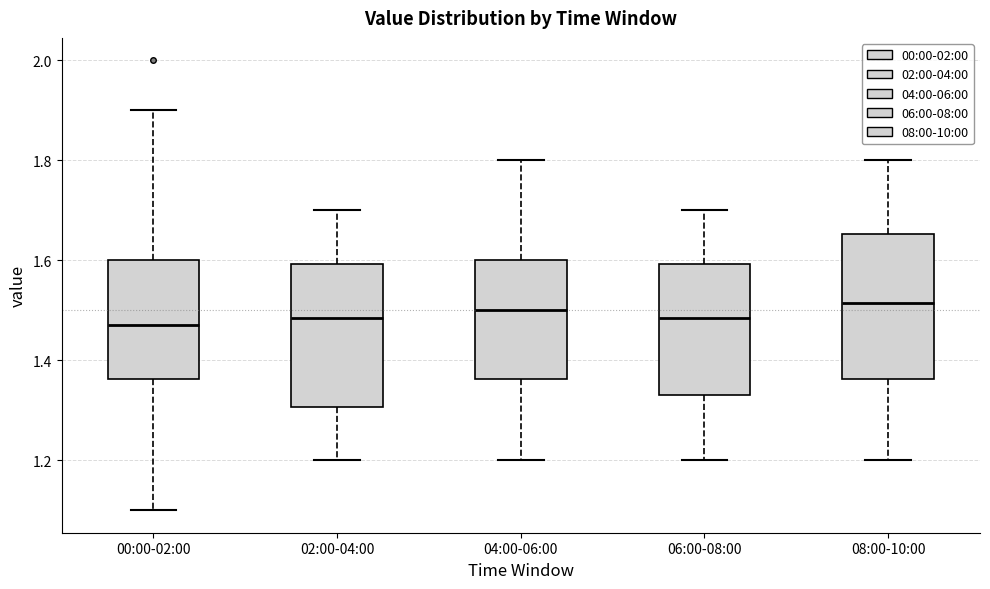

Reading left to right, read every box against the y-axis: the position of its median line, the range the box covers, and the ends of its whiskers. The values are not printed on the chart, so give them approximately, as read against the axis.

00:00-02:00: median 1.48, box 1.36 to 1.60, whiskers 1.10 to 1.90
02:00-04:00: median 1.48, box 1.30 to 1.60, whiskers 1.20 to 1.70
04:00-06:00: median 1.50, box 1.36 to 1.60, whiskers 1.20 to 1.80
06:00-08:00: median 1.48, box 1.34 to 1.60, whiskers 1.20 to 1.70
08:00-10:00: median 1.52, box 1.36 to 1.66, whiskers 1.20 to 1.80